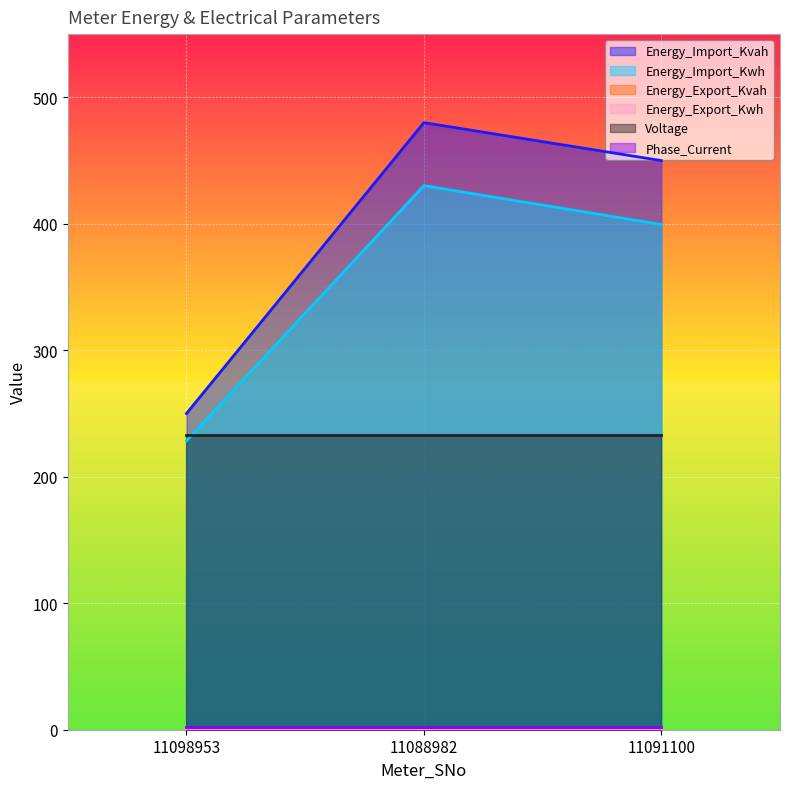

How many categories are shown in the chart?

3